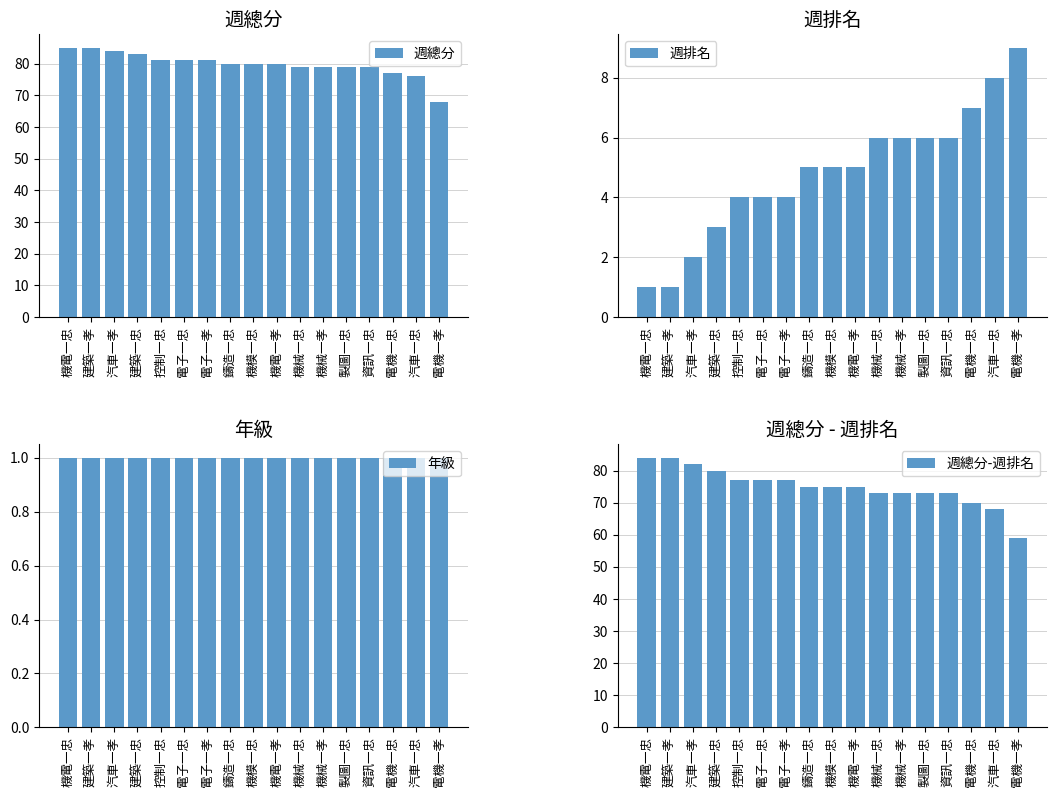

What is the sum of the 週總分 values at 控制一忠 and 機械一孝?

160